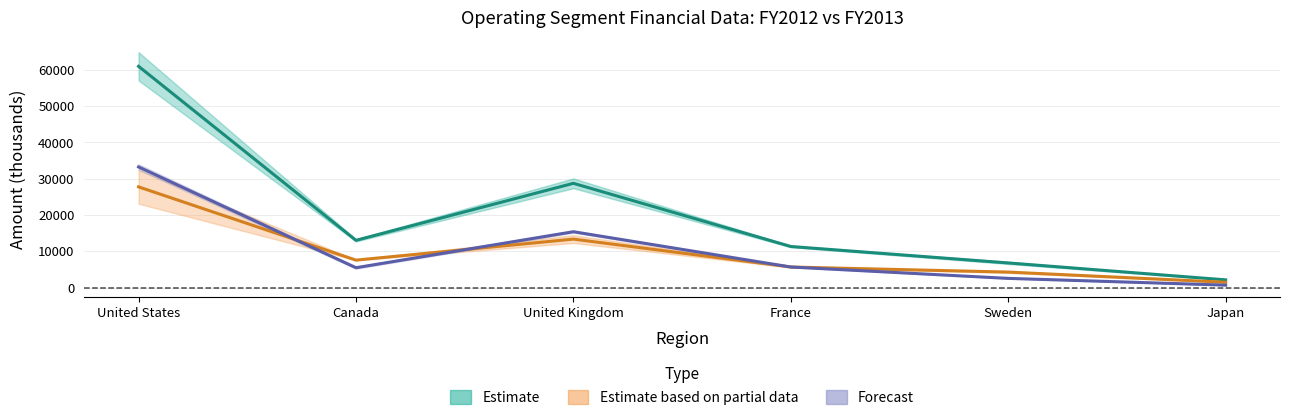

What is the maximum value for Gross Profit Mid (Estimate based on partial data)?

27750.0